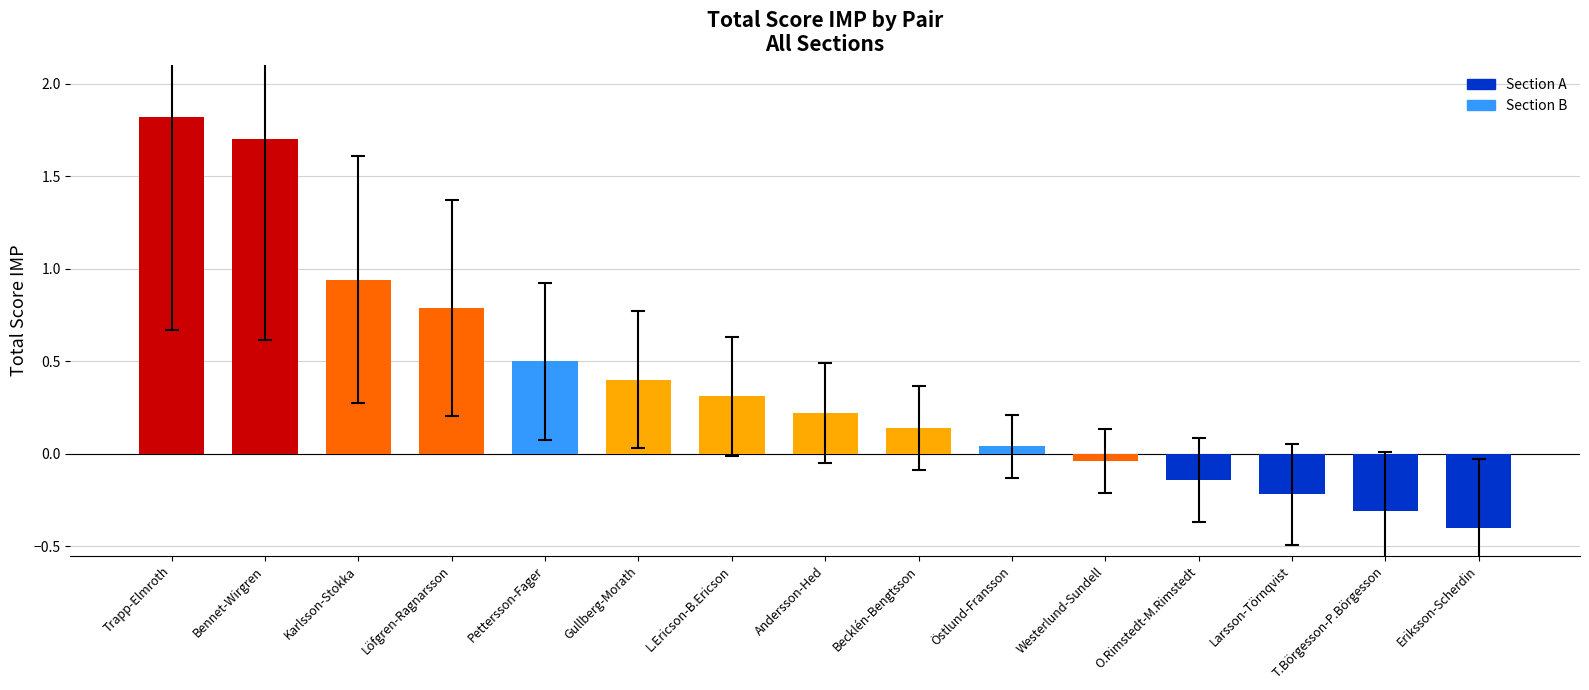

What is the average value?

0.4